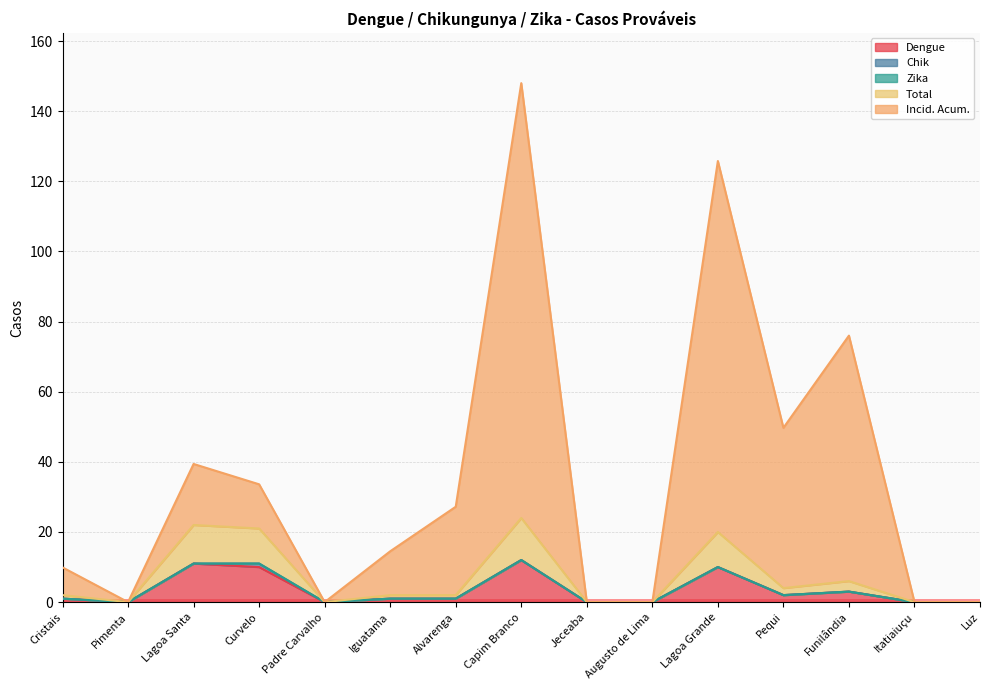

Reading right to left, transcribe all the data shown in this chart.

Dengue: 0.0	0.0	3.0	2.0	10.0	0.0	0.0	12.0	1.0	1.0	0.0	10.0	11.0	0.0	1.0
Total: 0.0	0.0	6.0	4.0	20.0	0.0	0.0	24.0	2.0	2.0	0.0	21.0	22.0	0.0	2.0
Incid. Acum.: 0.0	0.0	76.0	49.7	125.8	0.0	0.0	148.0	27.2	14.5	0.0	33.6	39.4	0.0	9.9